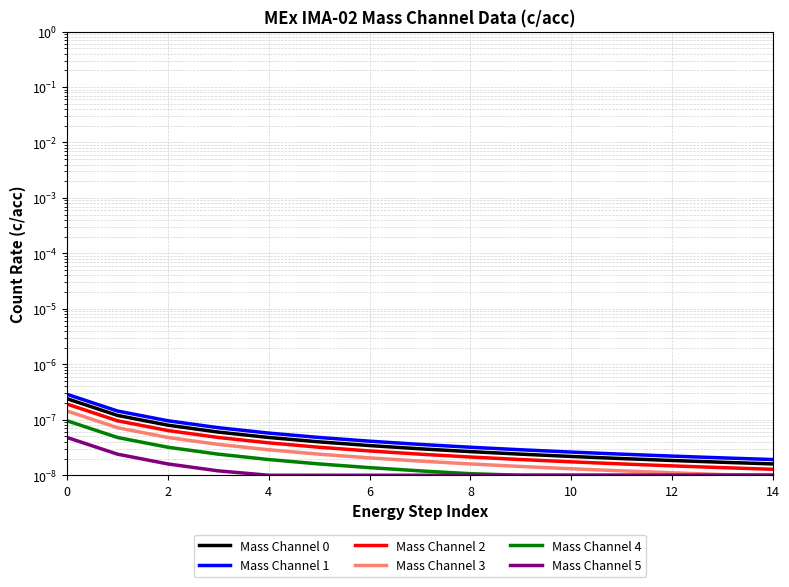

Is it true that Mass Channel 1 equals 0.0 at 6?

True